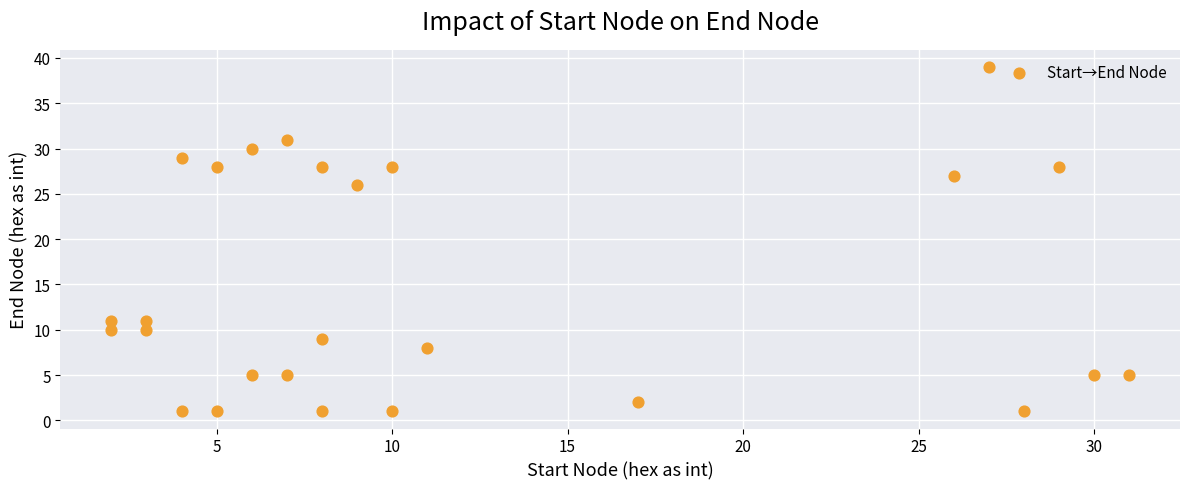

What Y value in the scatter plot is closest to 20?

26